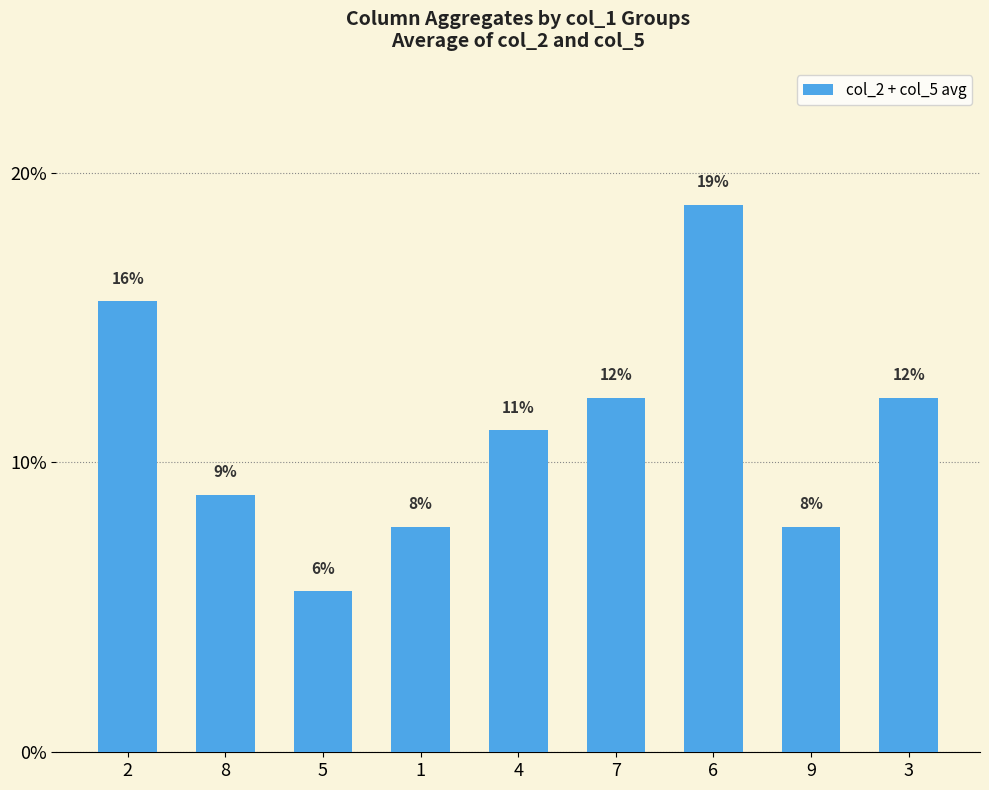

Which has a higher value, 7 or 4?

7